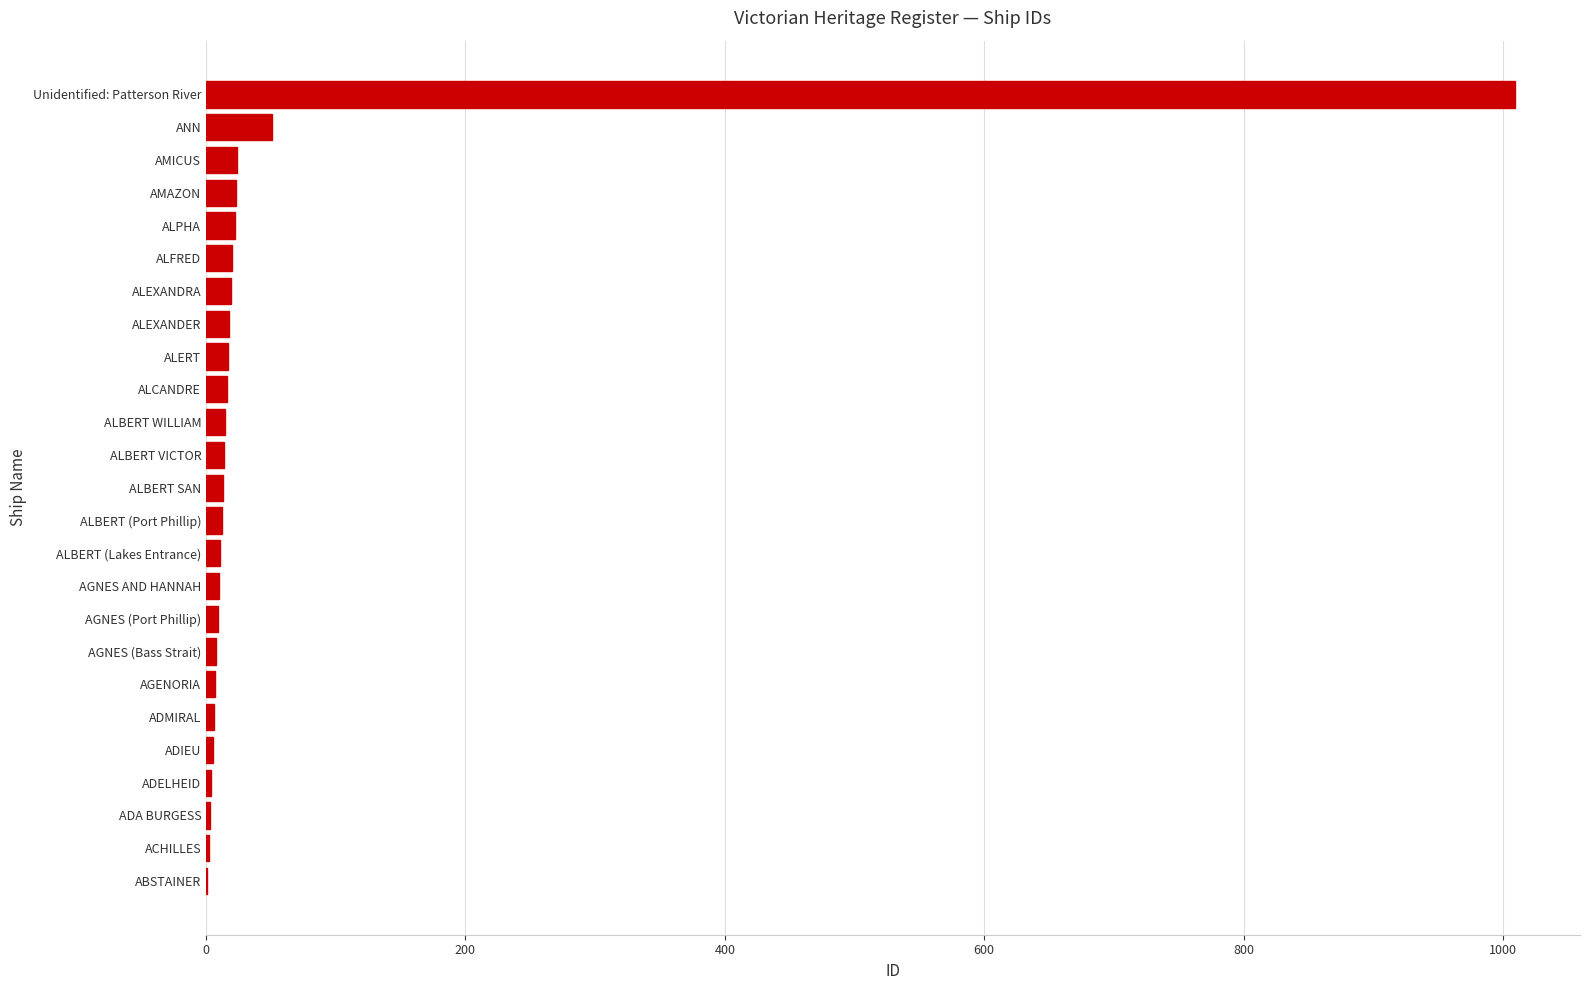

Where is the data nearest to the value 505?

ANN